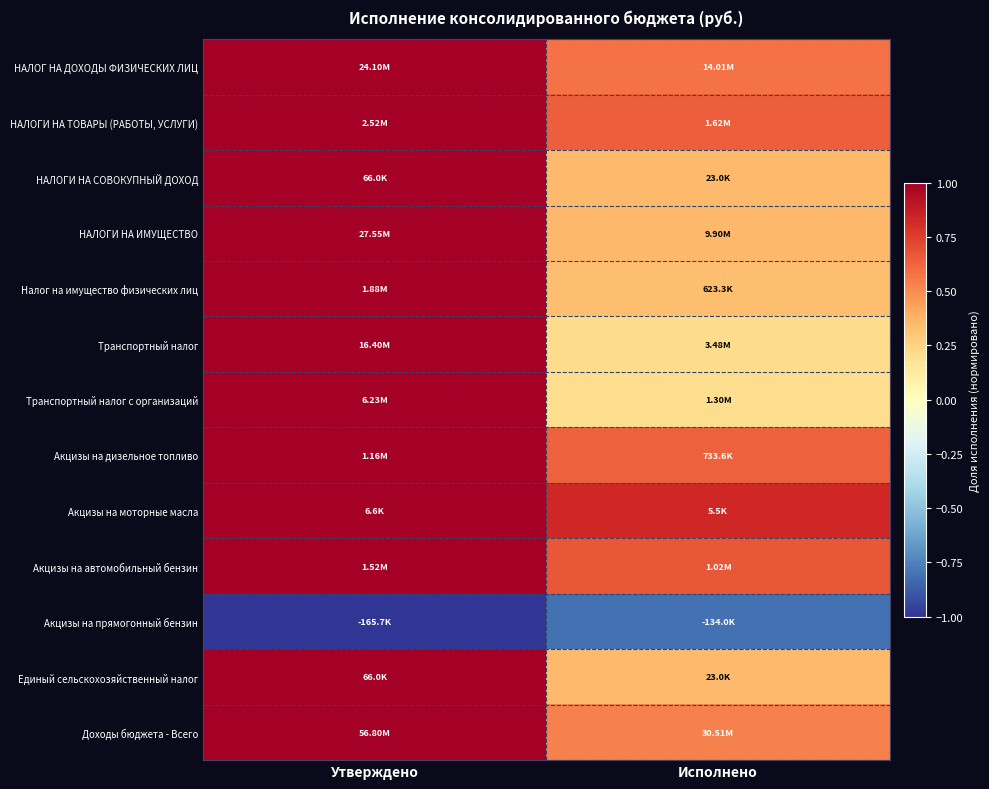

What is the difference between the highest and lowest values at Утверждено?

2.0